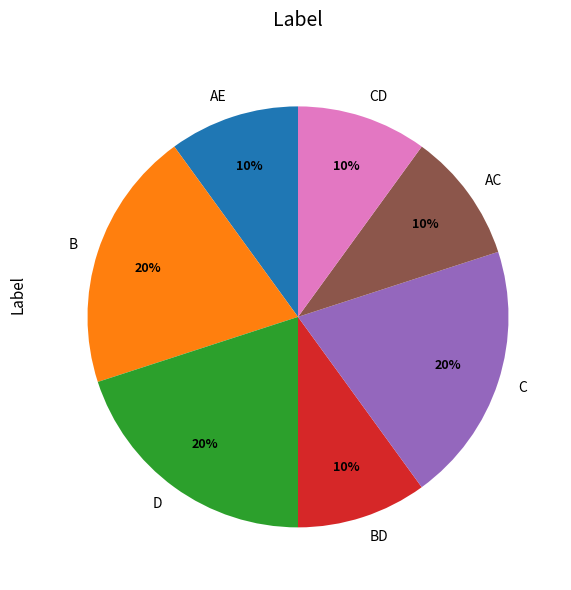

Combined, do AC and B account for over 50%?

No